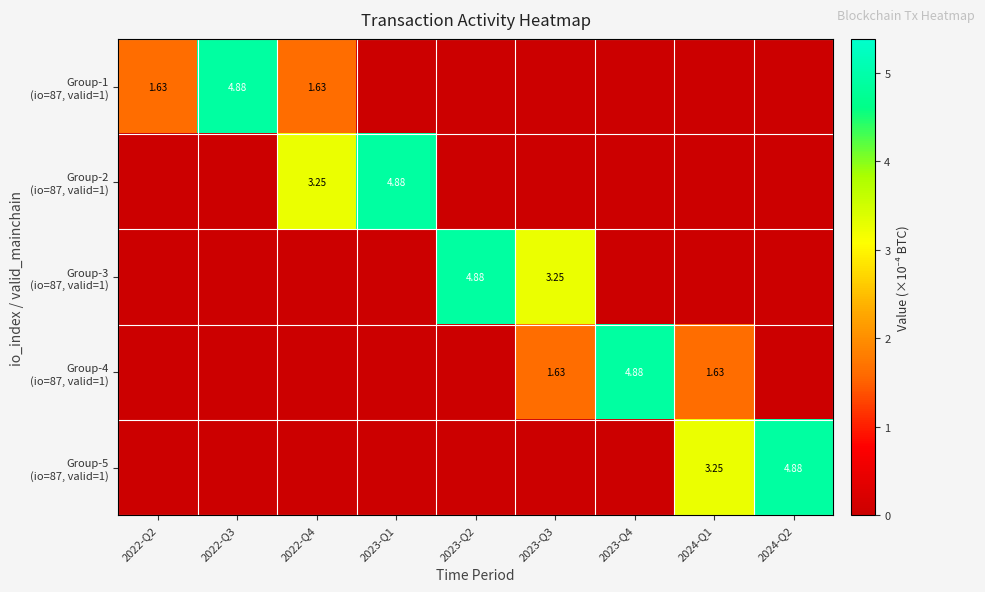

Which series has the largest range (max minus min)?

row_0